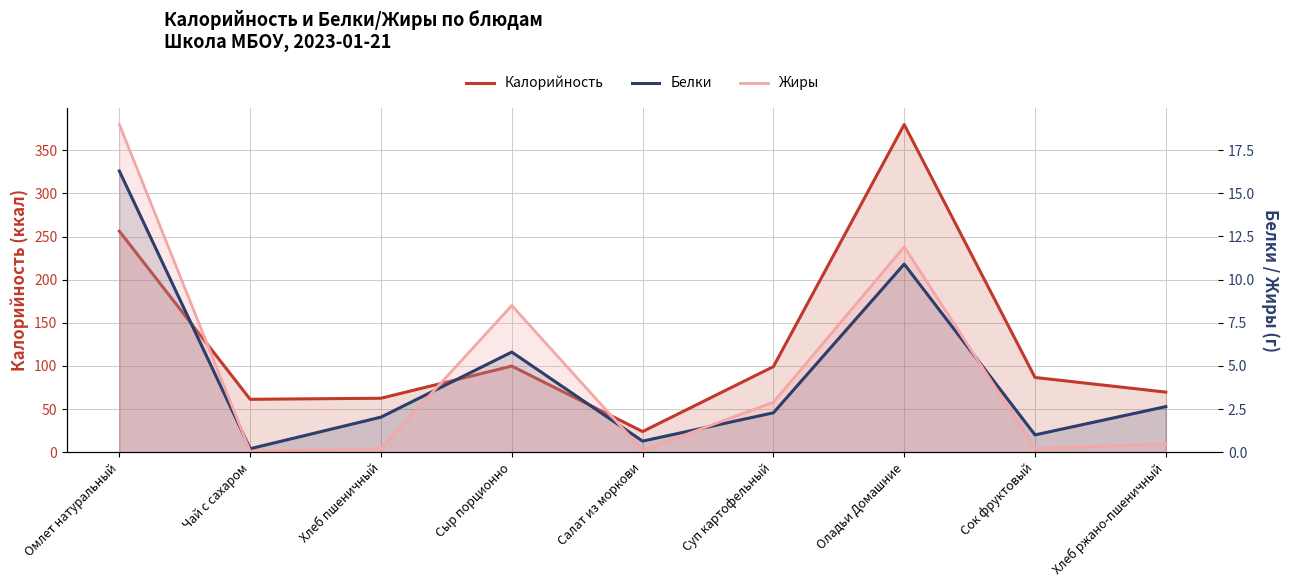

Is it true that Белки equals 1.0 at Сок фруктовый?

True